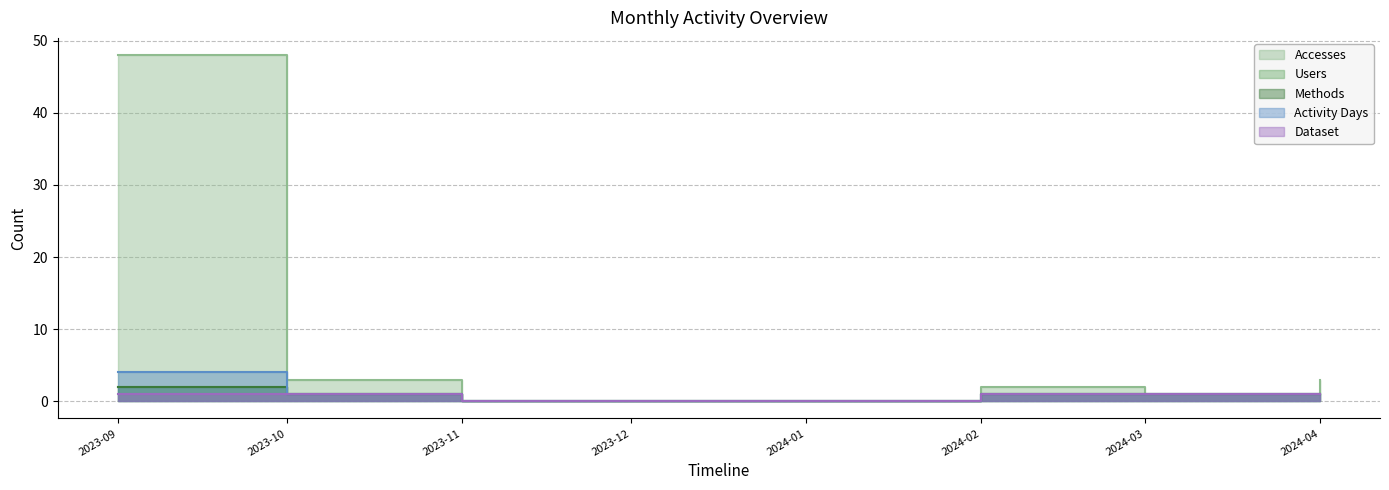

Is it true that Accesses equals 27 at 2024-01?

False